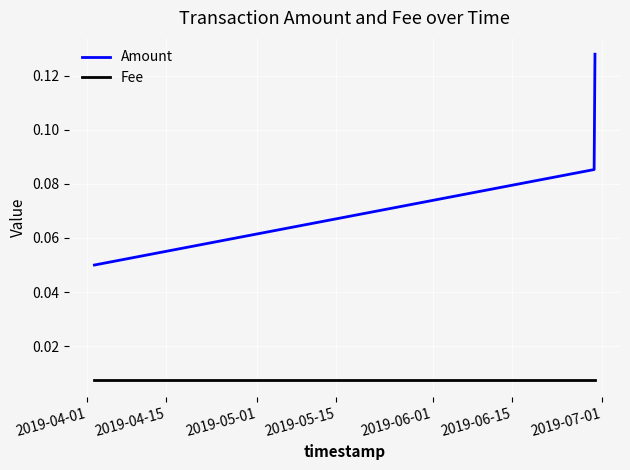

At how many categories does at least one series exceed 0?

3